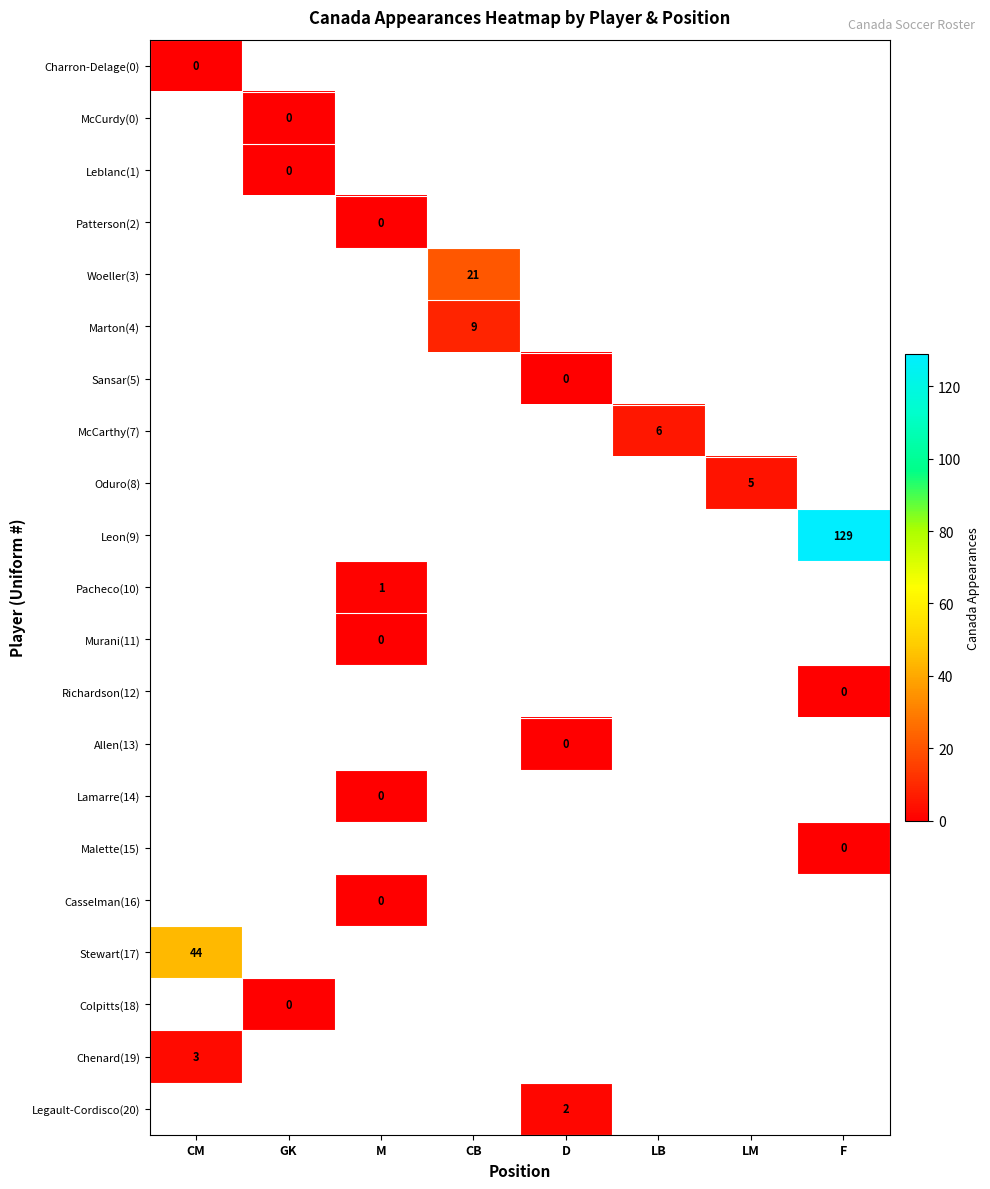

Which has a higher value, LB or CM?

CM